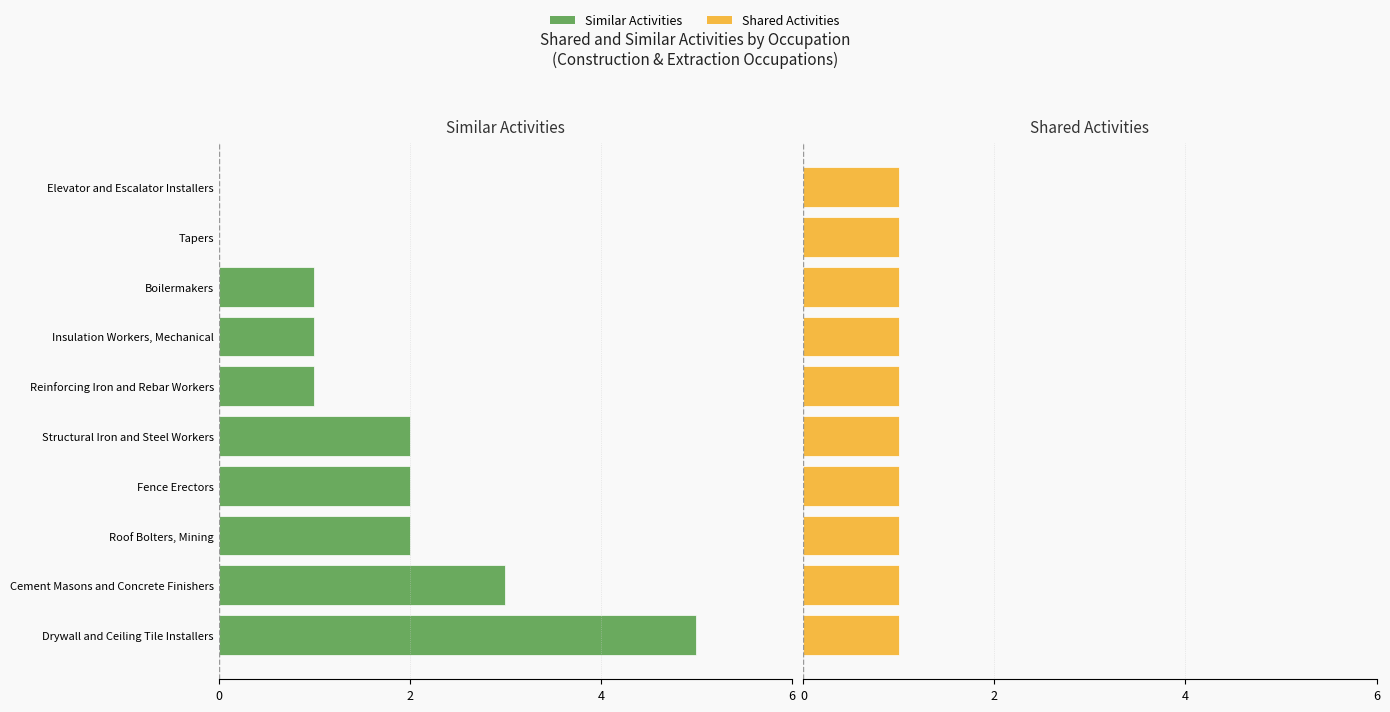

Which series has the largest range (max minus min)?

Similar Activities